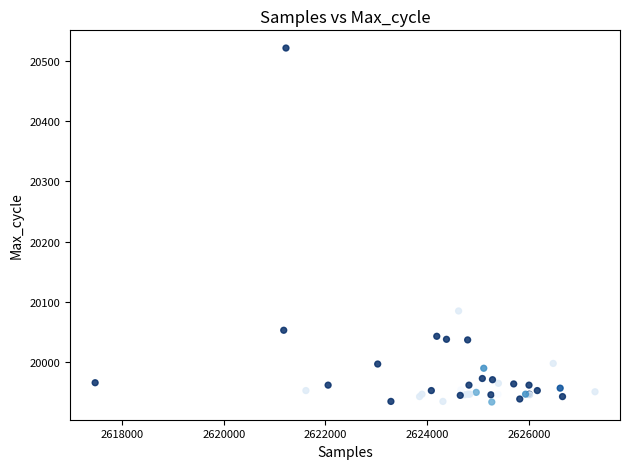

What Y value in the scatter plot is closest to 20227?

20085